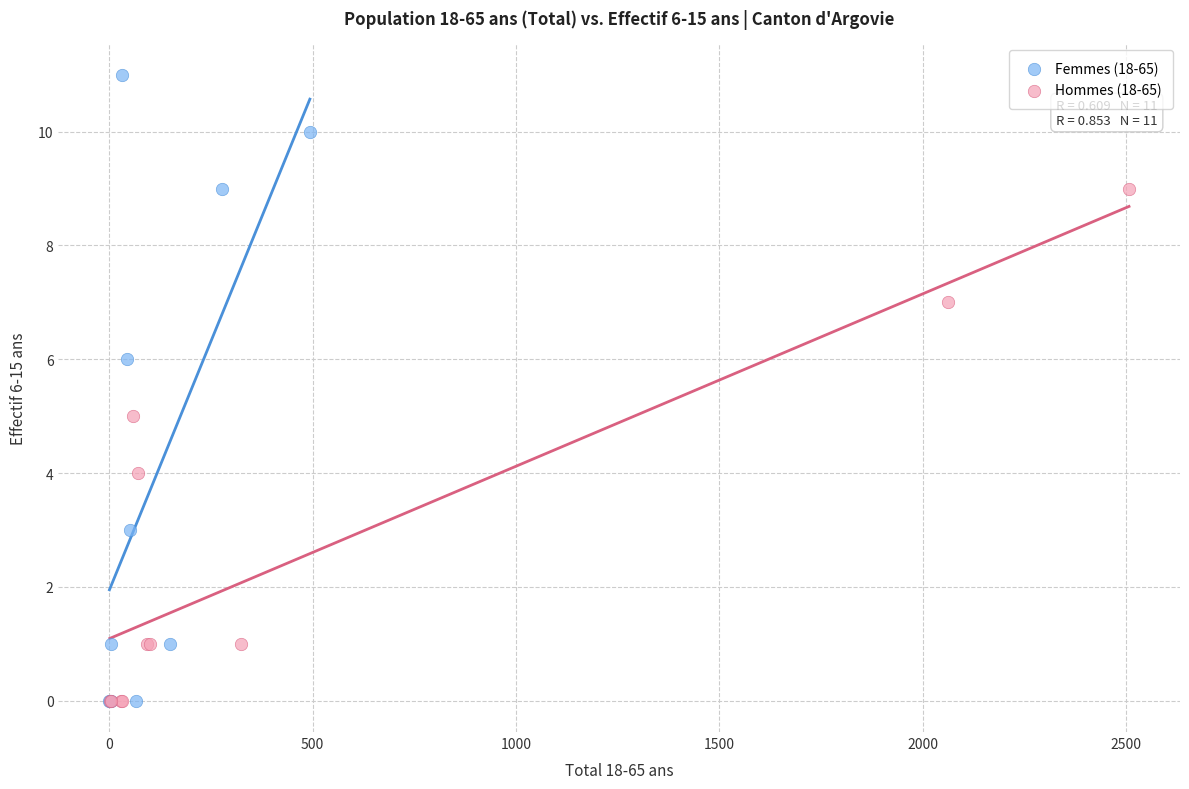

Which series has the largest Y range (max minus min)?

Femmes (18-65)